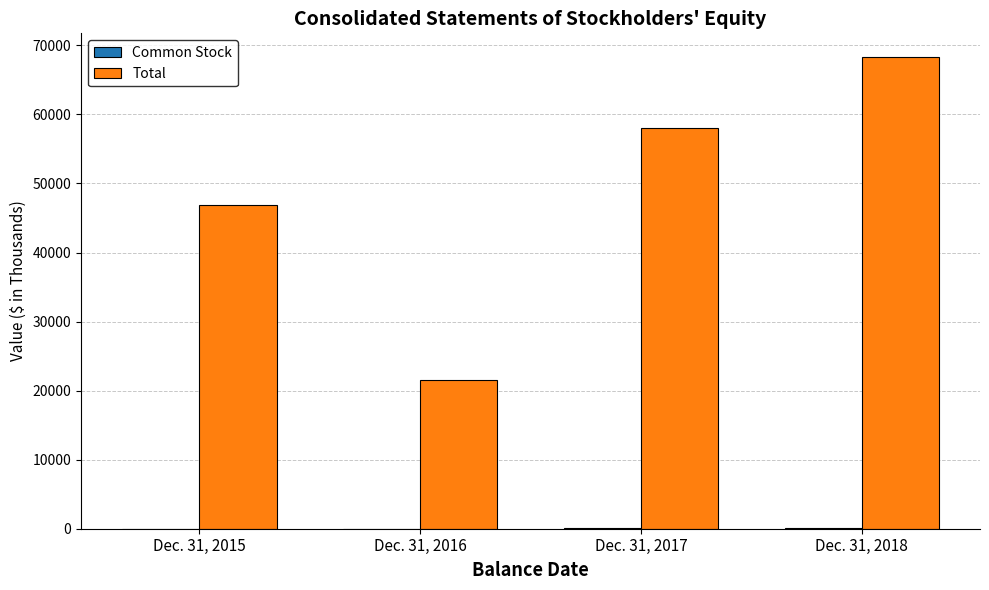

What is the maximum value shown in the chart?

68325